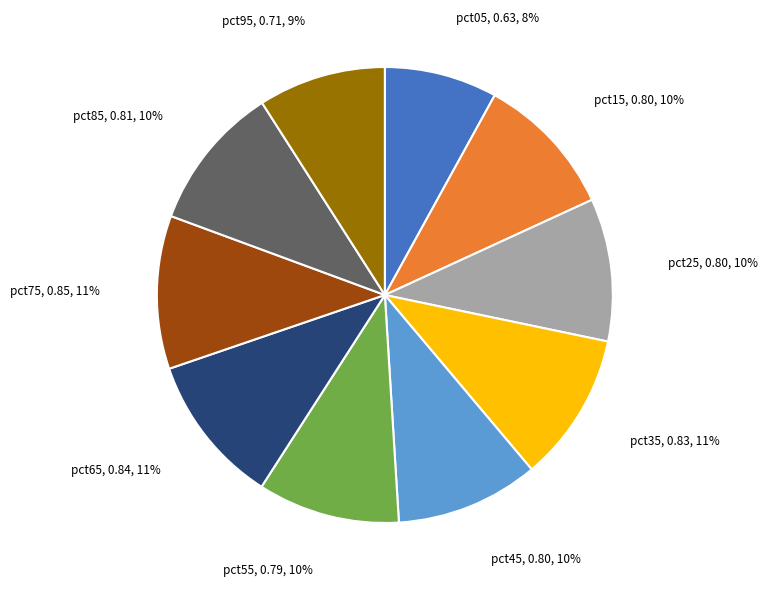

What percentage is the pct25 slice, to the nearest percent?

10%